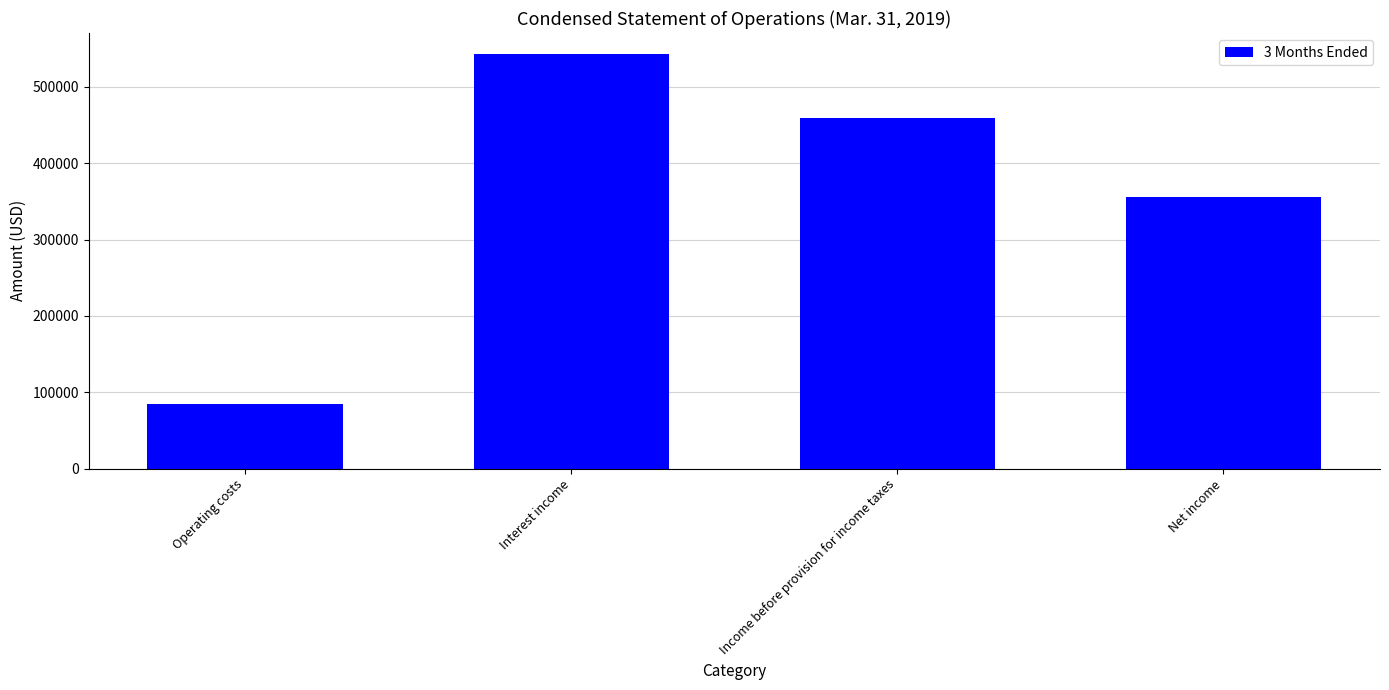

At which category does the chart reach its minimum across all series?

Operating costs